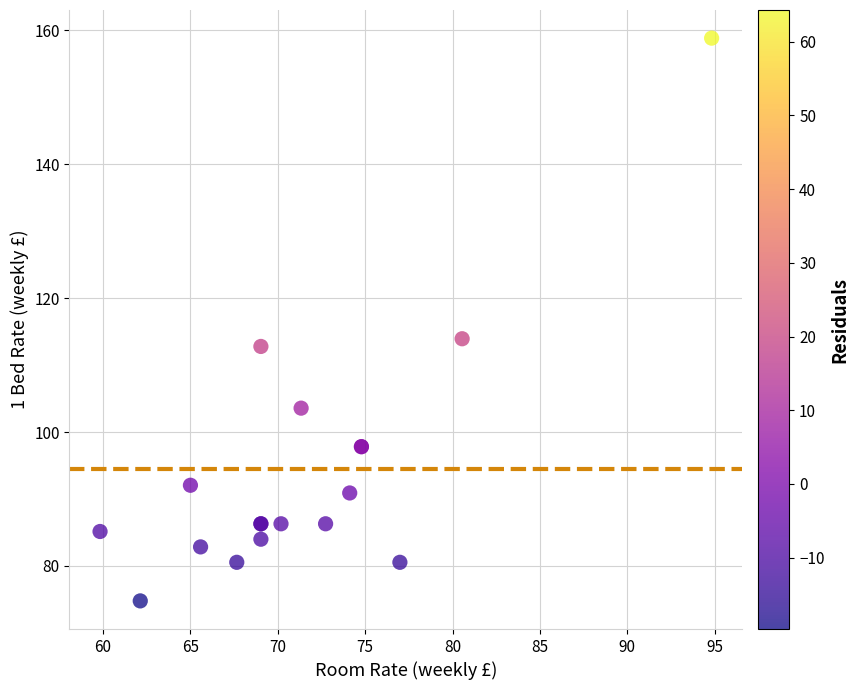

What Y value in the scatter plot is closest to 116?

113.9